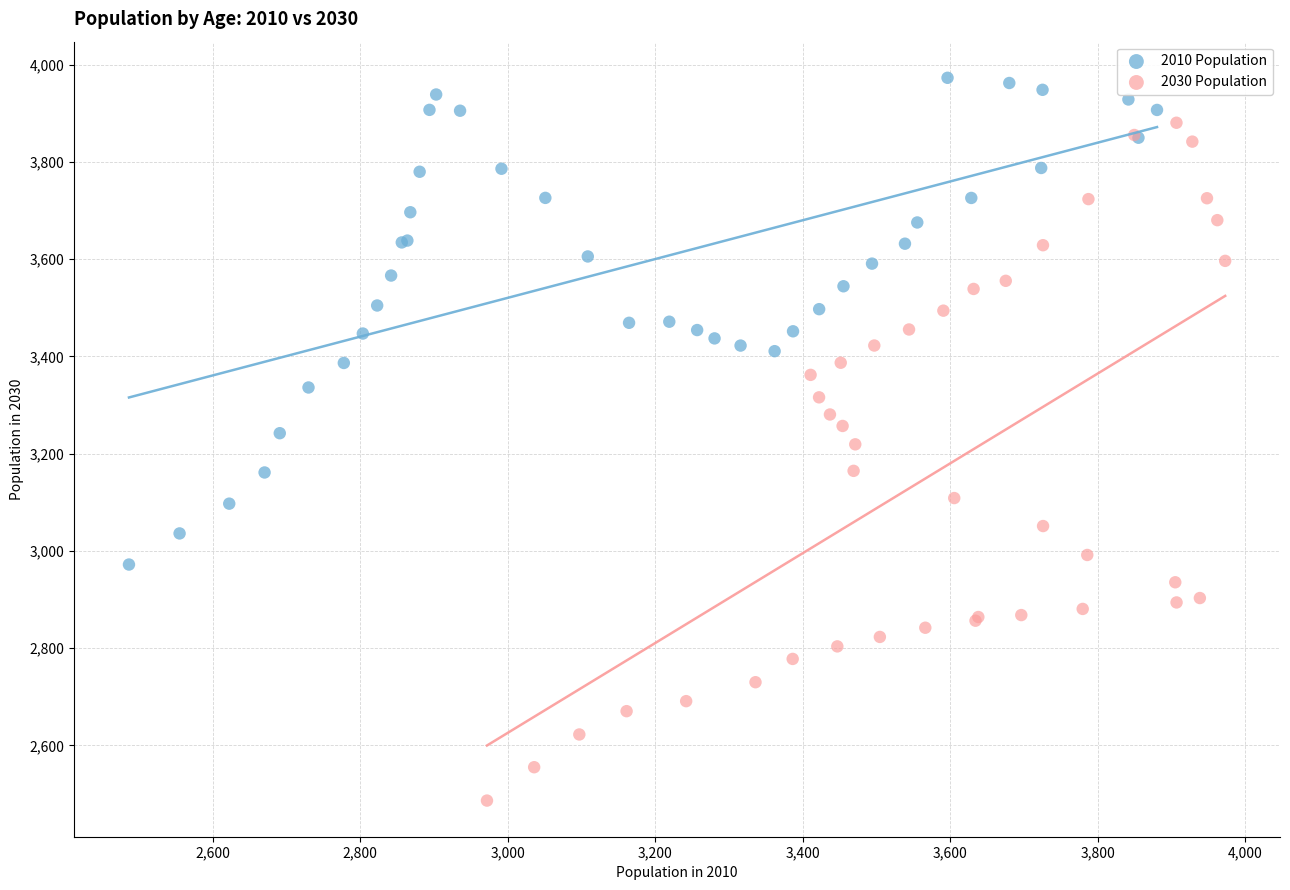

Which series contains the lowest Y value?

2030 Population